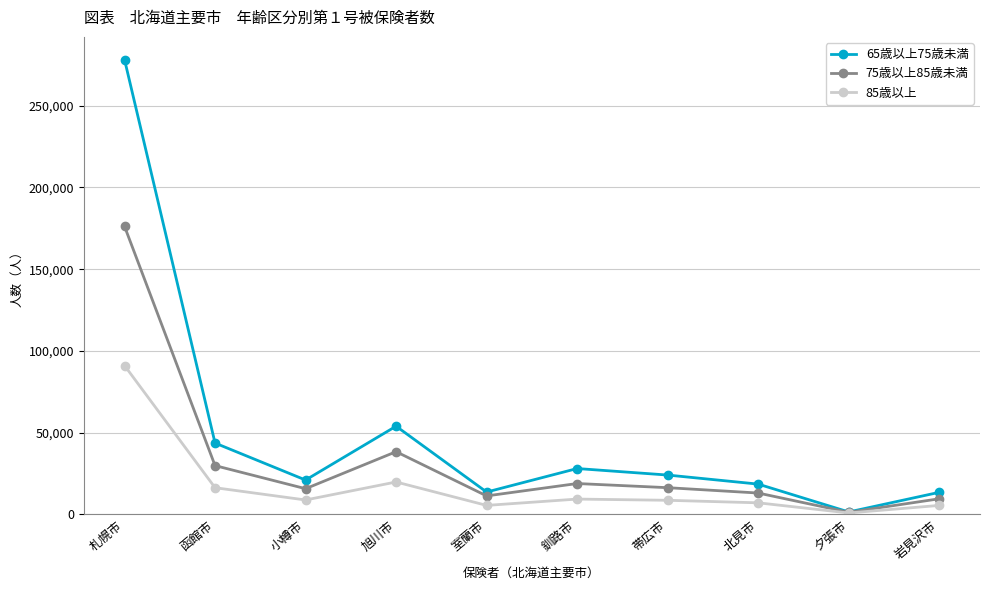

What is the label of the 6th point from the right?

室蘭市